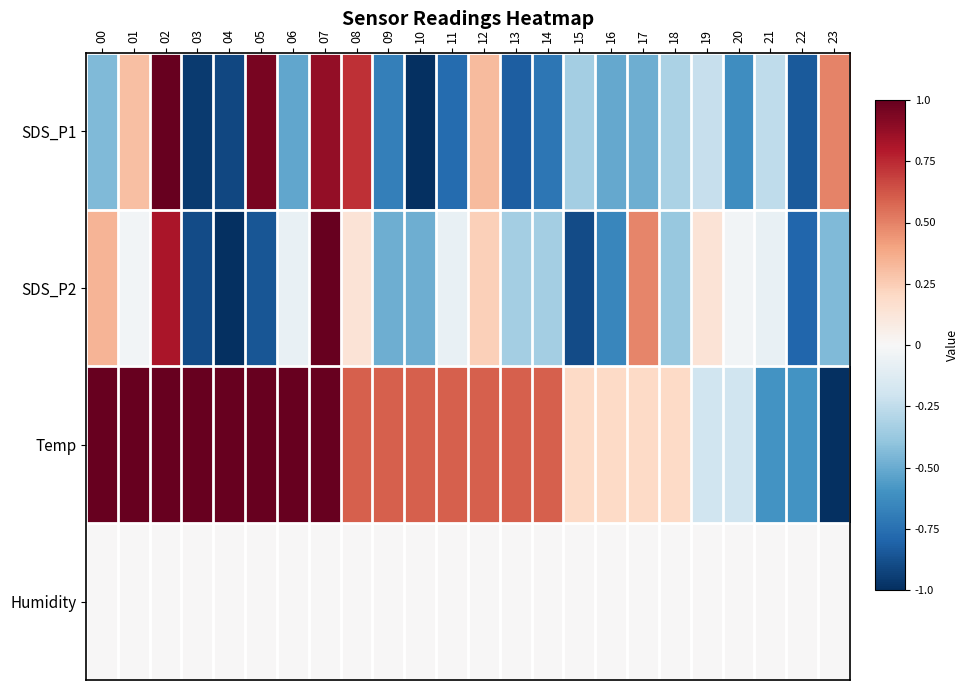

List the series in order of their peak value, highest first.

SDS_P1, SDS_P2, Temp, Humidity